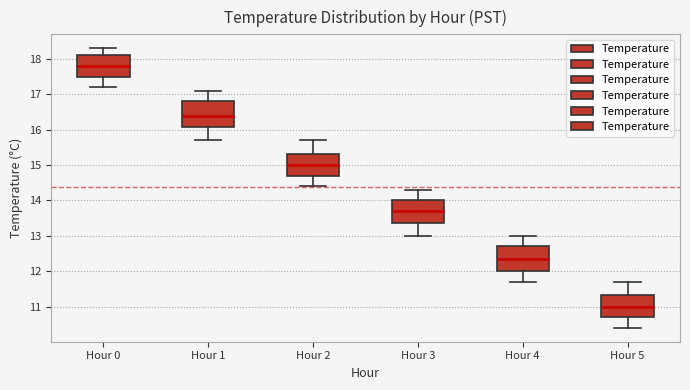

Reading left to right, read every box against the y-axis: the position of its median line, the range the box covers, and the ends of its whiskers. The values are not printed on the chart, so give them approximately, as read against the axis.

Hour 0: median 17.8, box 17.5 to 18.1, whiskers 17.2 to 18.3
Hour 1: median 16.4, box 16.1 to 16.8, whiskers 15.7 to 17.1
Hour 2: median 15.0, box 14.7 to 15.3, whiskers 14.4 to 15.7
Hour 3: median 13.7, box 13.4 to 14.0, whiskers 13.0 to 14.3
Hour 4: median 12.4, box 12.0 to 12.7, whiskers 11.7 to 13.0
Hour 5: median 11.0, box 10.7 to 11.3, whiskers 10.4 to 11.7